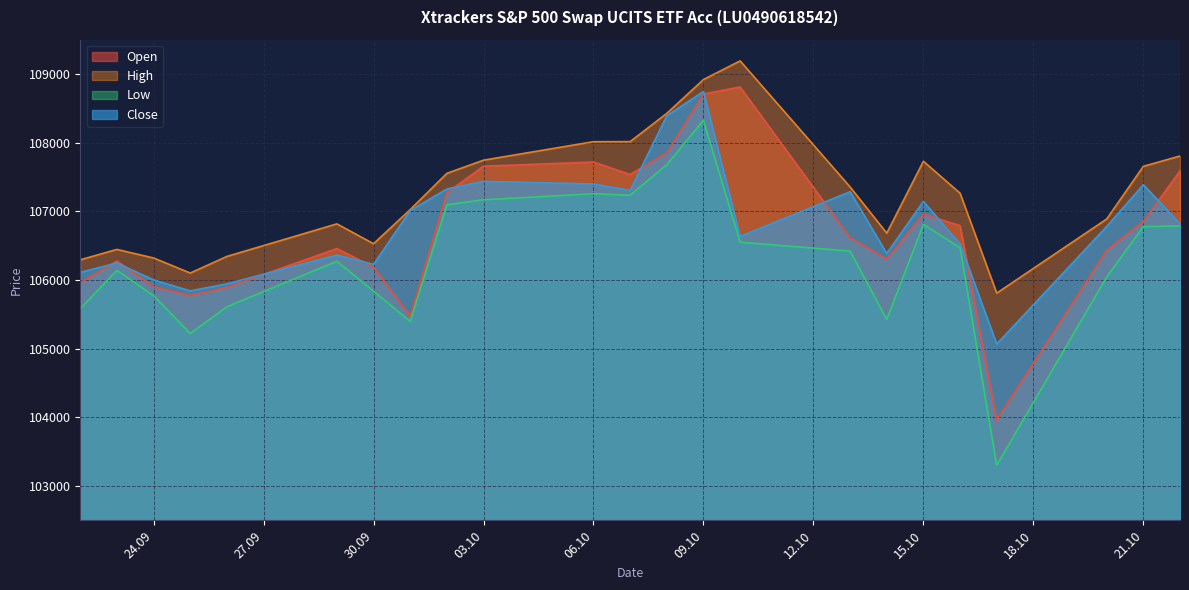

Where is the first local maximum for High?

23.09.2025